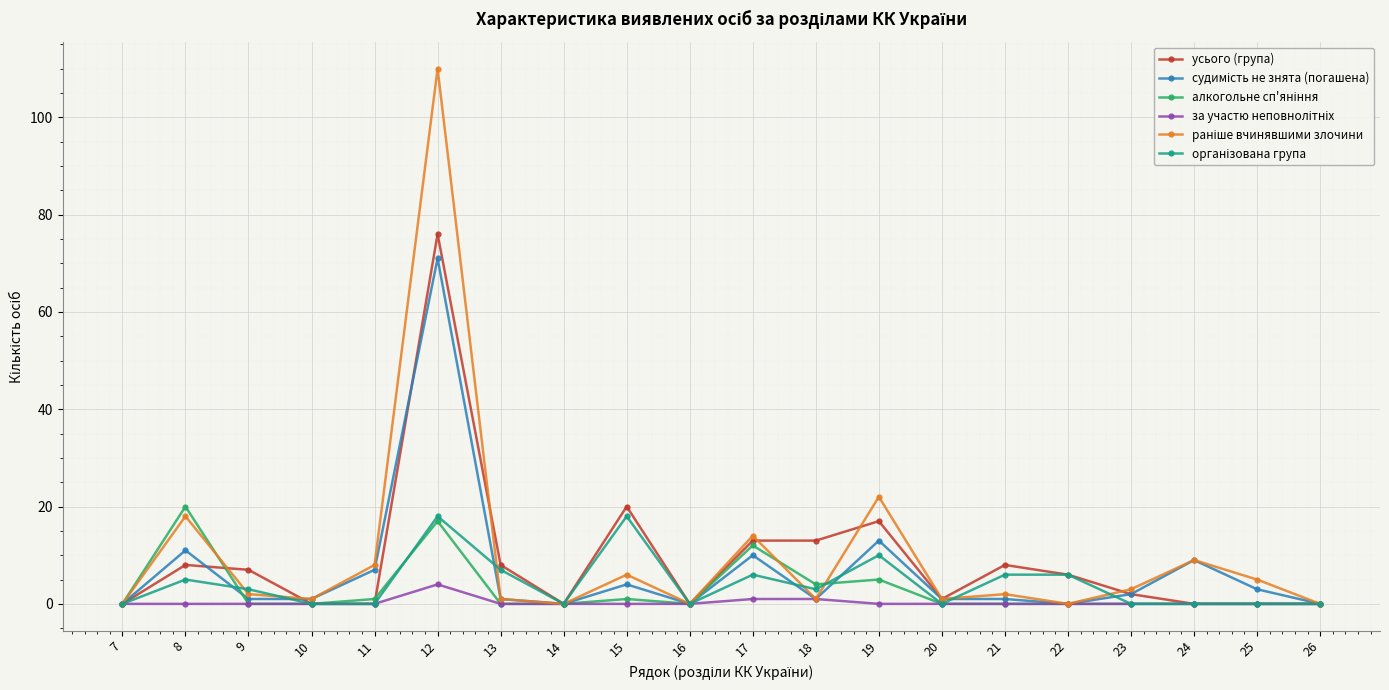

At which label is усього (група) closest to 38?

15